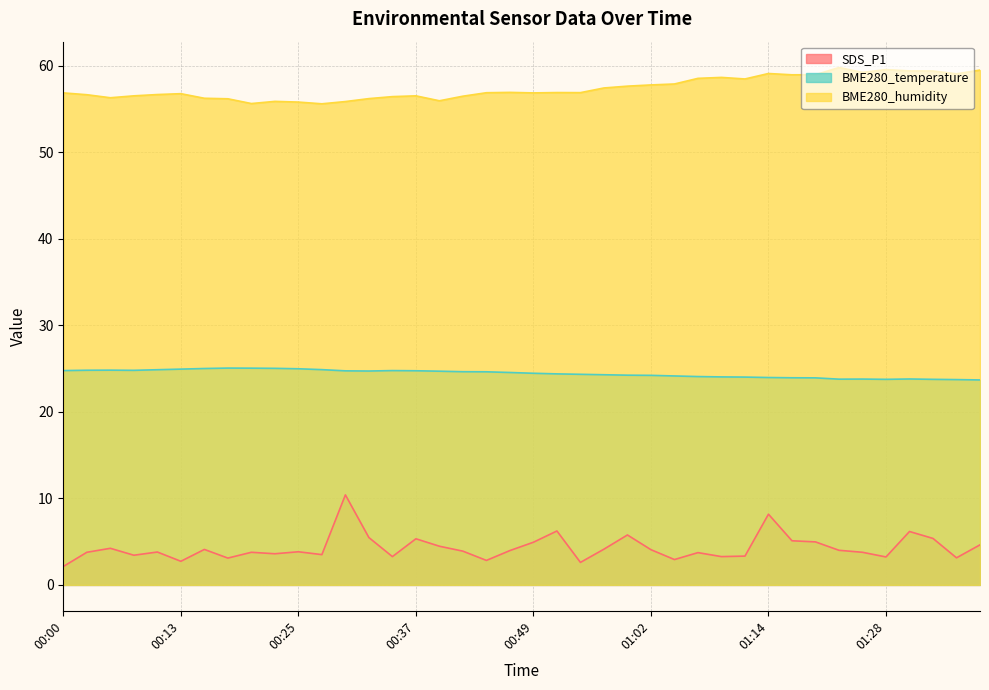

At 01:09, list the series in order from smallest to largest.

SDS_P1, BME280_temperature, BME280_humidity